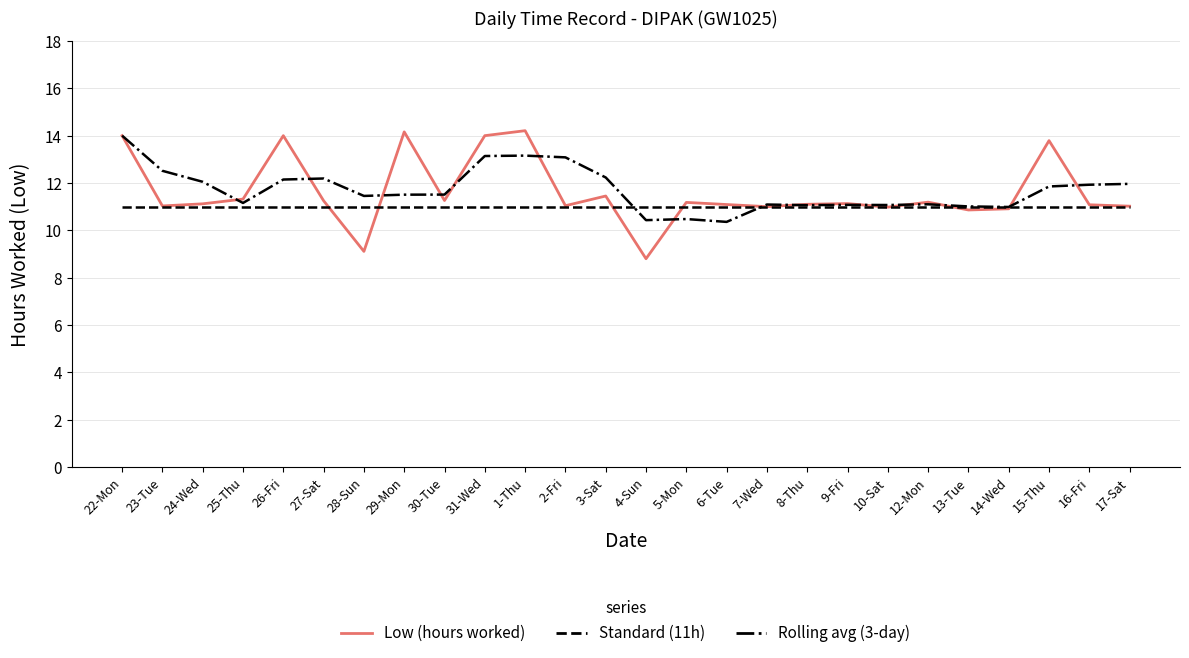

What is the smallest value displayed?

8.8